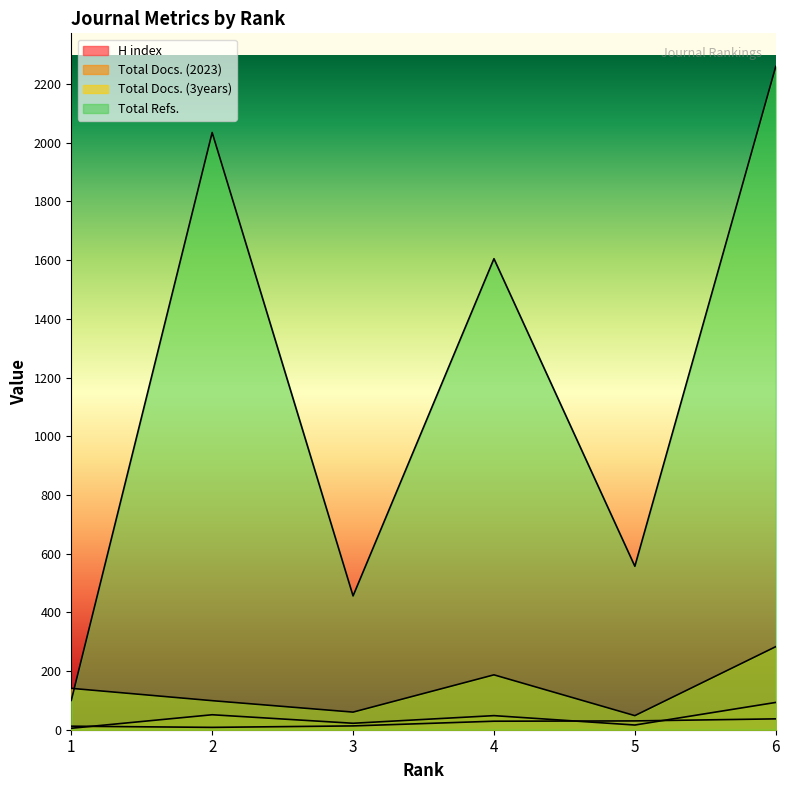

How many values in the Total Docs. (3years) series are below 141?

3